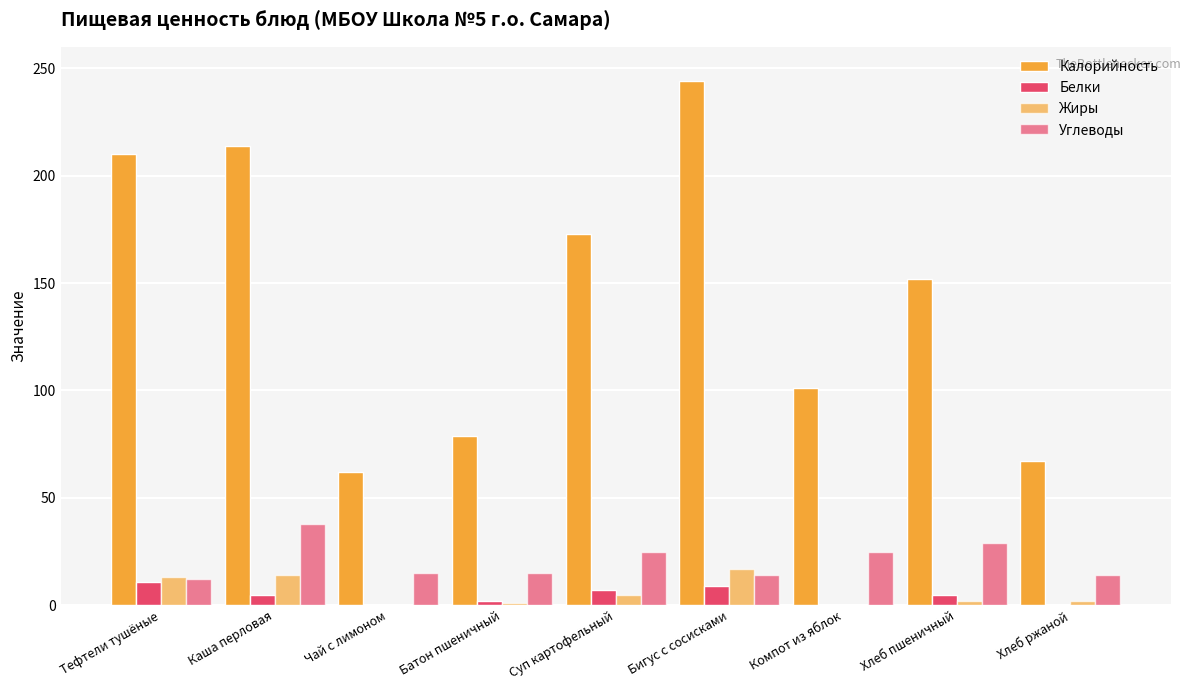

Count the number of data series in this chart.

4